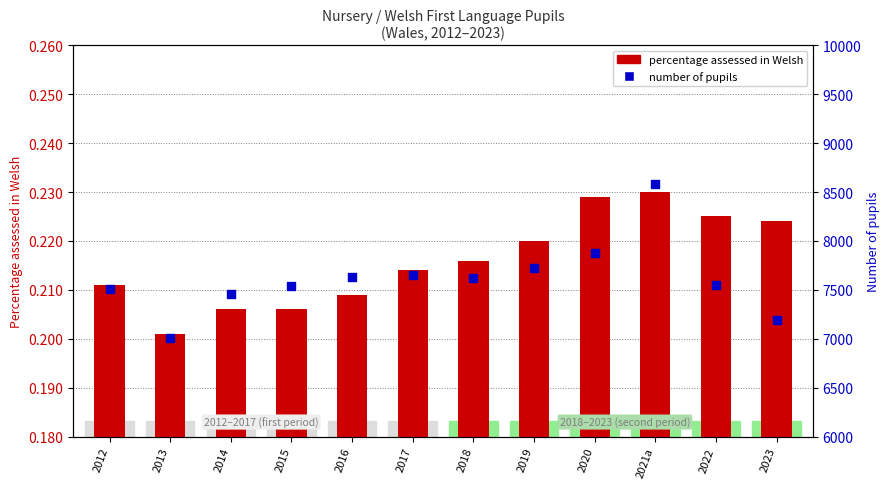

What are all the series names shown in the legend?

percentage assessed in Welsh, number of pupils